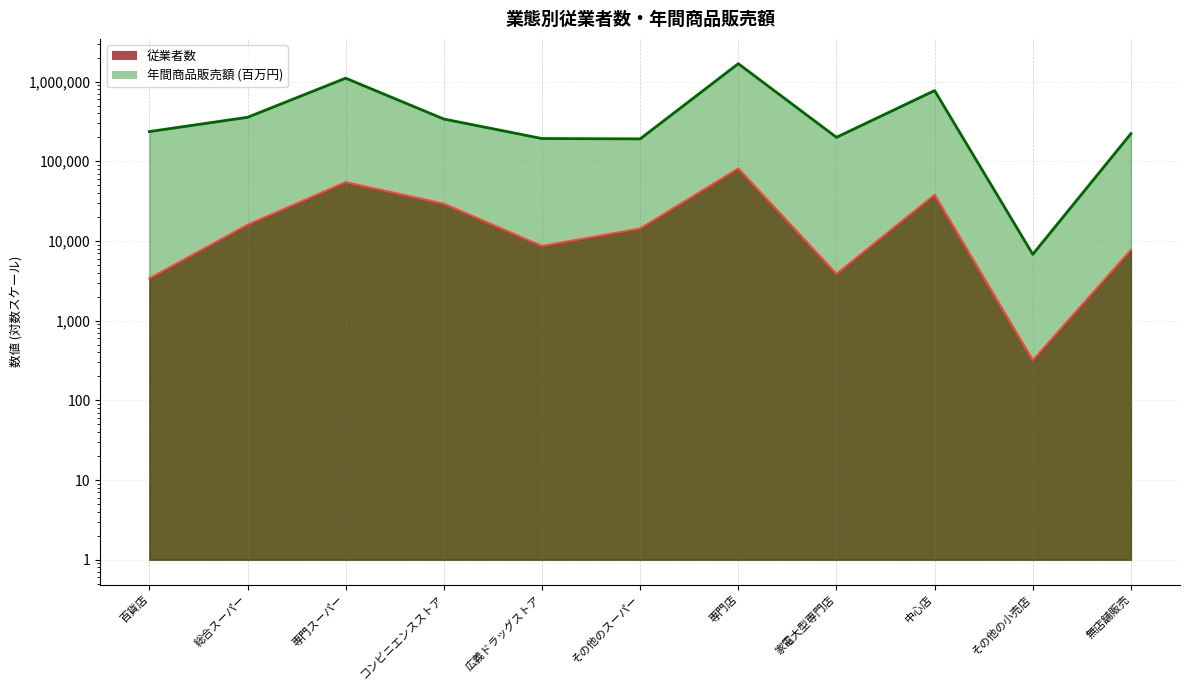

Reading left to right, list all the values displayed in this chart.

従業者数: 3382	15958	54597	29315	8641	14307	81198	3861	38002	319	7725
年間商品販売額: 235636	355946	1101857	338527	192653	190806	1674664	199628	770373	6795	221928